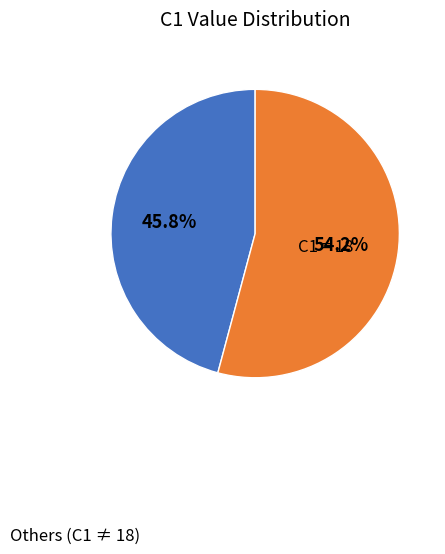

What is the smallest slice in the pie chart?

Others (C1 ≠ 18)